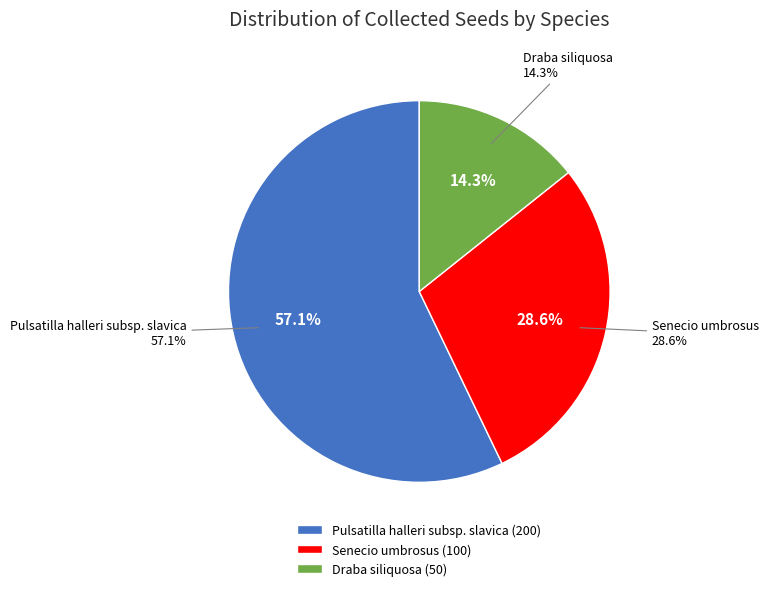

Which category has the smallest portion of the pie?

Draba siliquosa